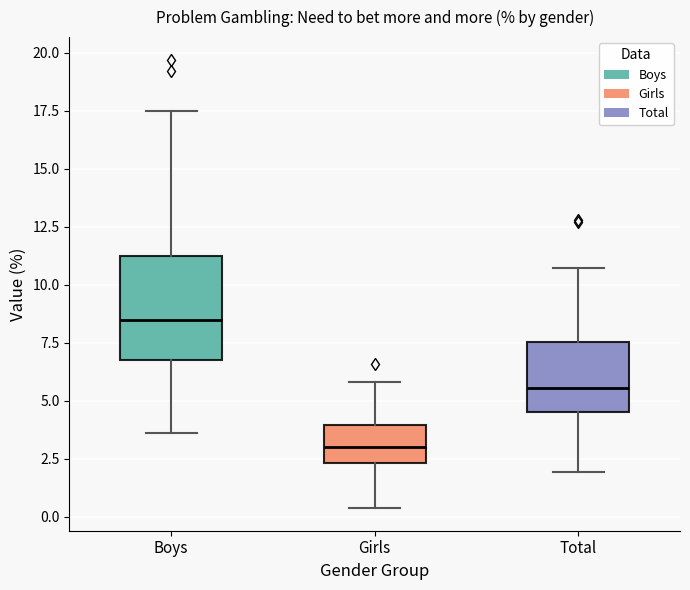

Which box is the tallest, from its lower edge to its upper edge?

Boys